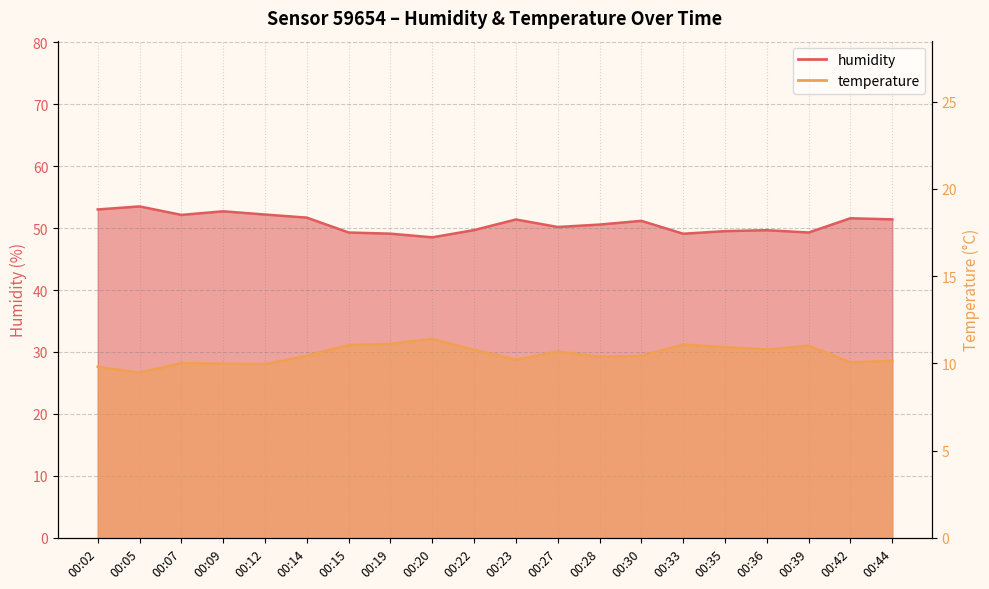

In humidity, how many points are higher than both neighbors (excluding endpoints)?

6